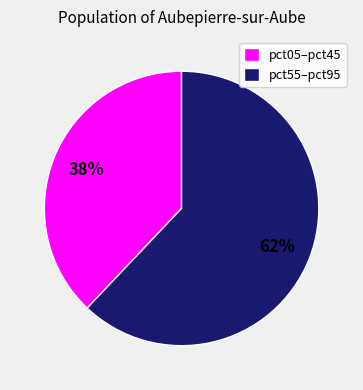

Which slice is the largest?

pct55–pct95